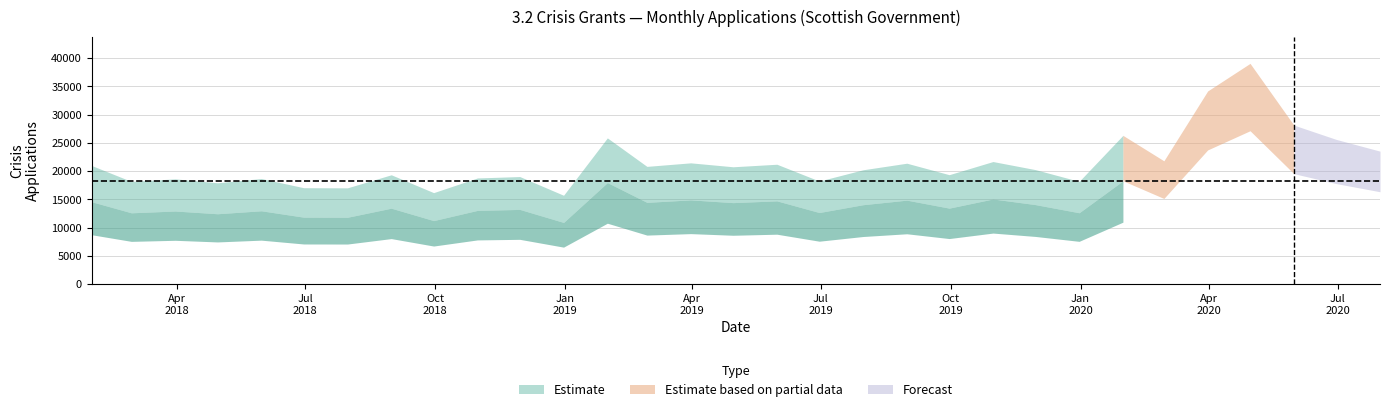

Is it true that the value at 2019-02-28 is 25764?

False